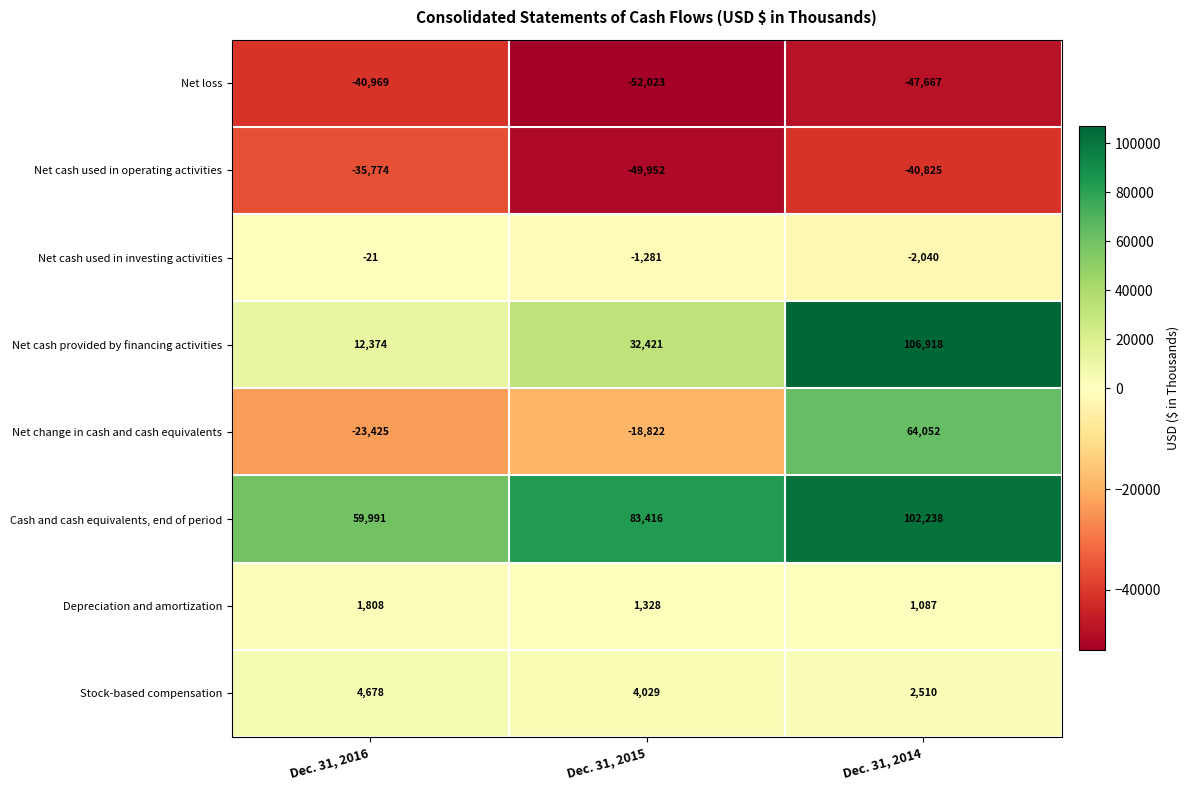

How many series are shown in this chart?

8